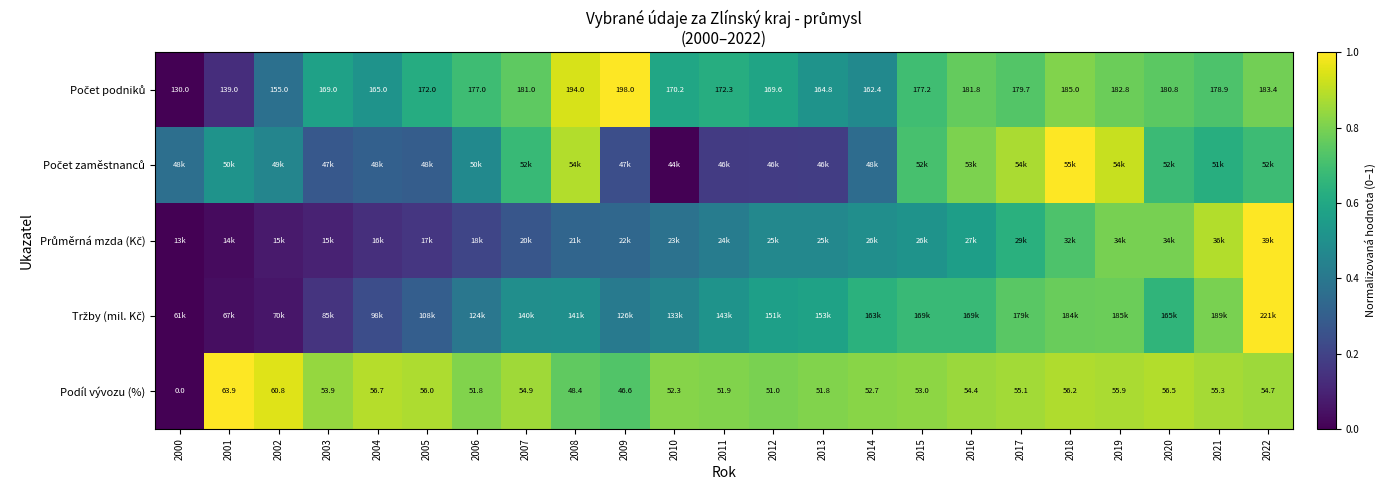

What is the difference between the maximum and second lowest values in the Počet podniků series?

0.9